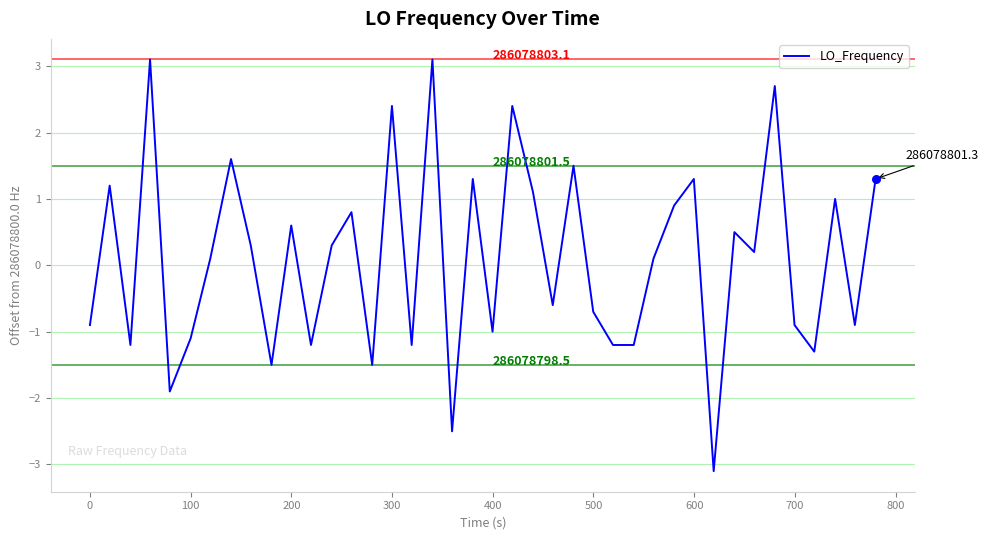

What is the difference between the maximum and minimum values?

6.2